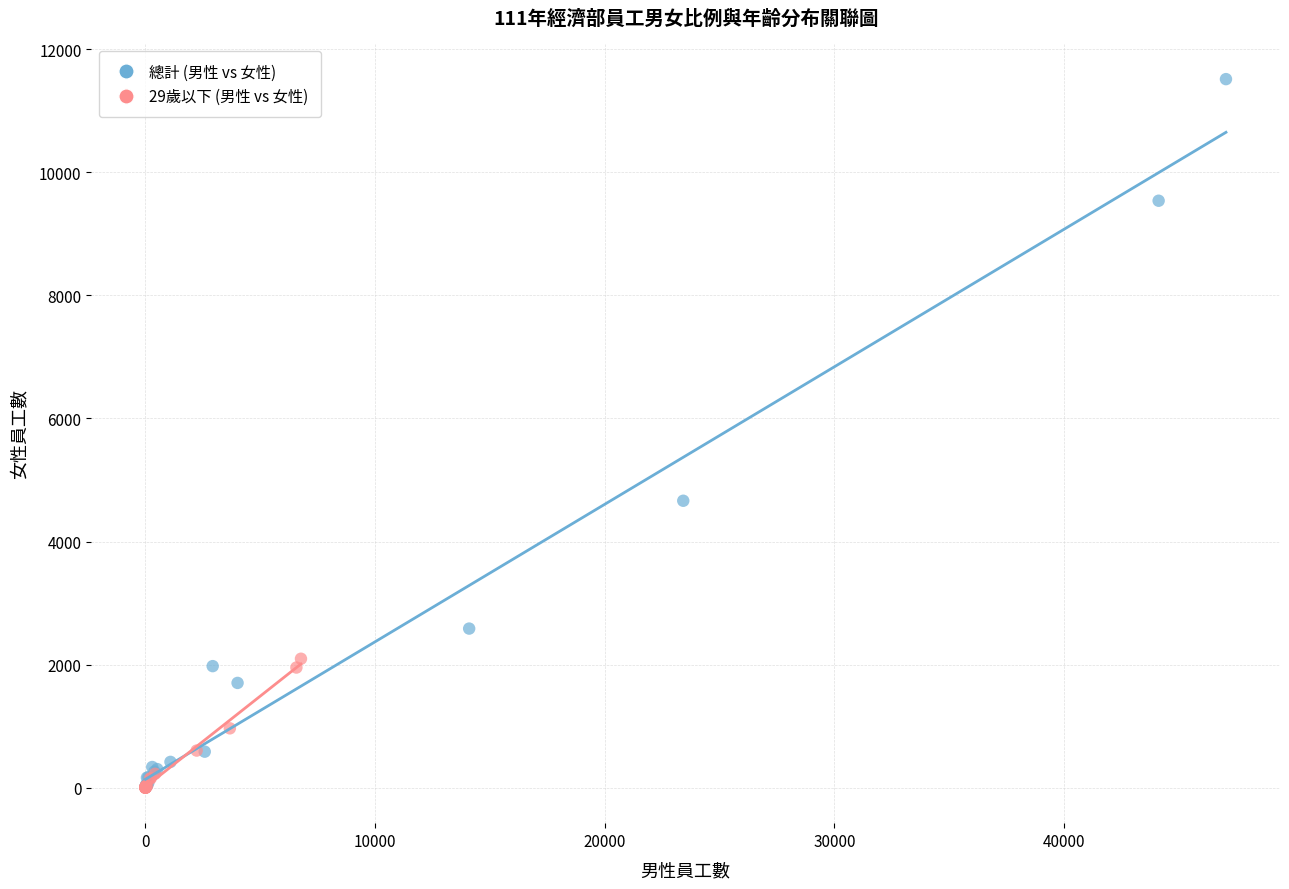

Which series reaches the maximum Y coordinate?

總計 (男性 vs 女性)